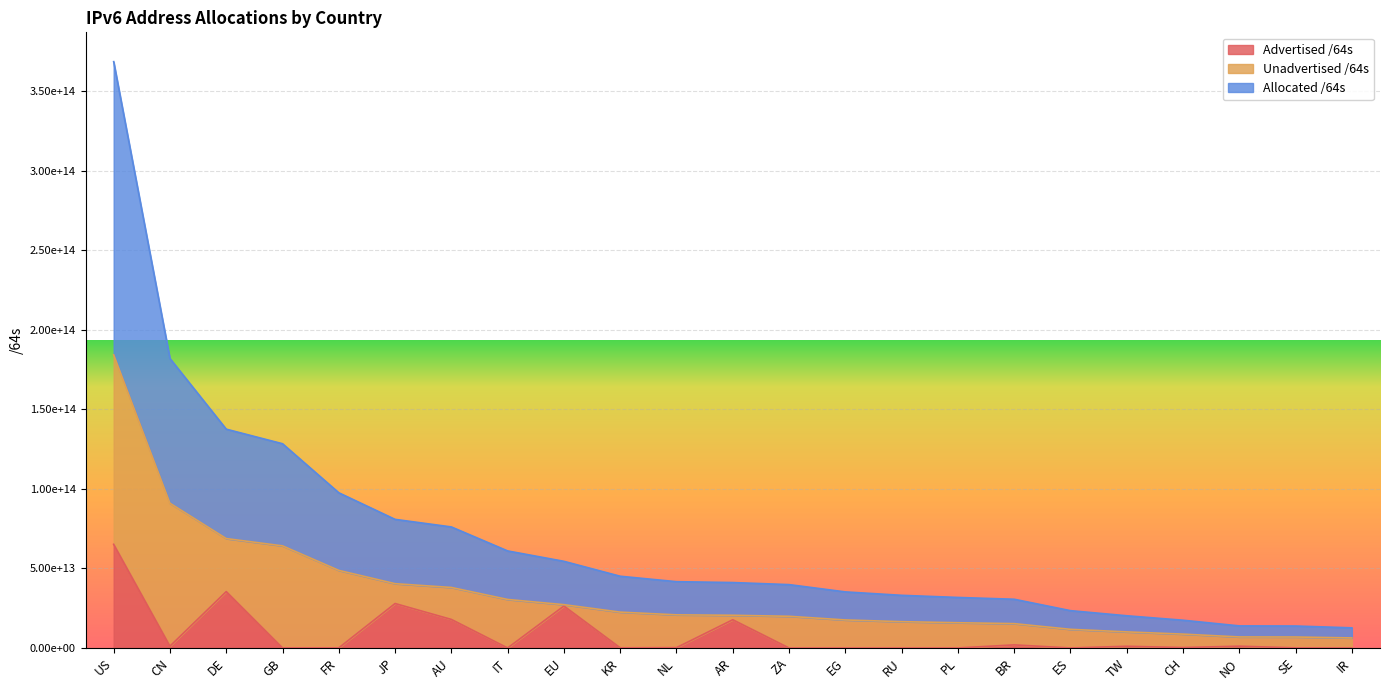

Is it true that Advertised /64s equals 636984083109 at TW?

False